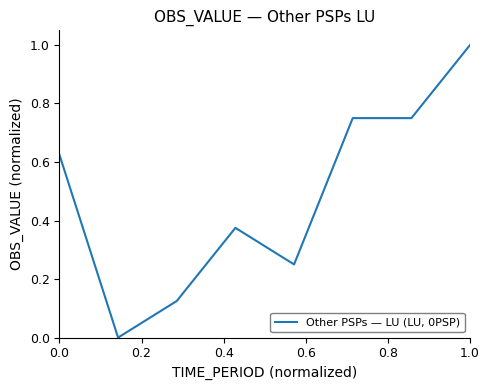

True or false: there are more than 2 points higher than both neighbors.

False